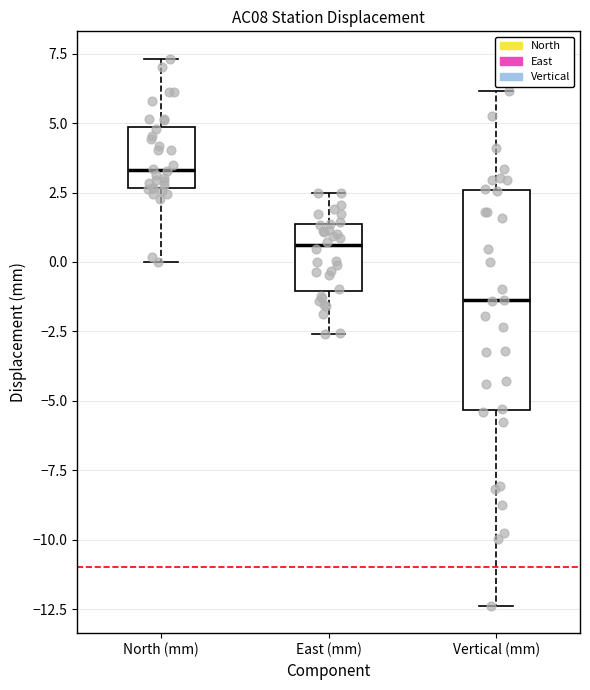

Where does the upper whisker of the box for Vertical (mm) end on the y-axis? The values are not printed on the chart, so give them approximately, as read against the axis.

6.0